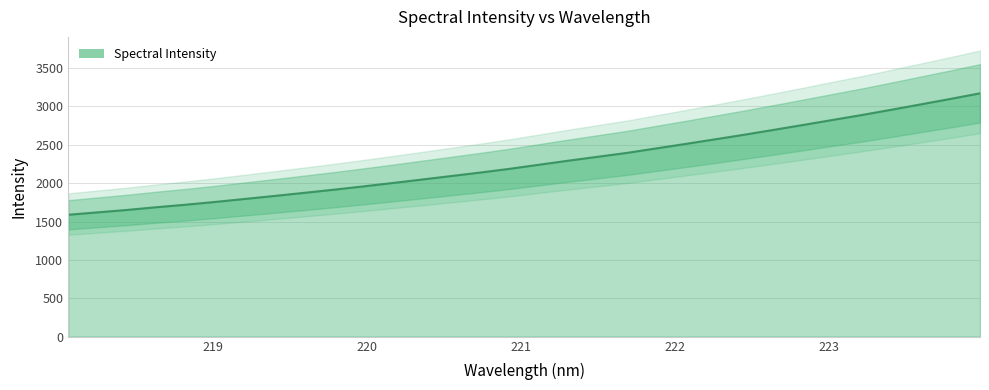

What value does the data have at 221.1174?

2240.7